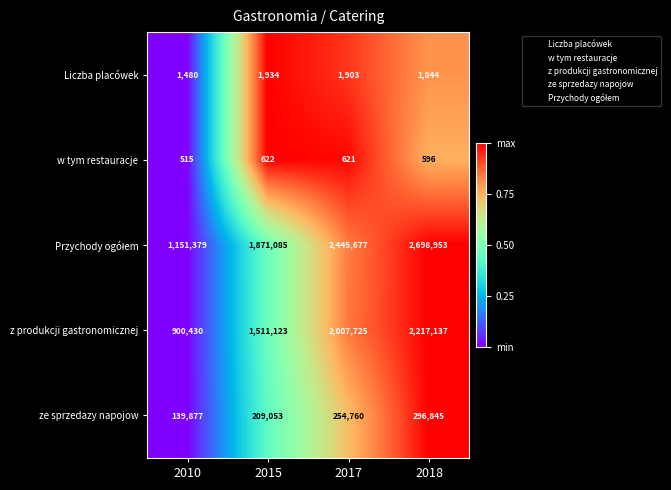

Is it true that z produkcji gastronomicznej equals 856823 at 2017?

False